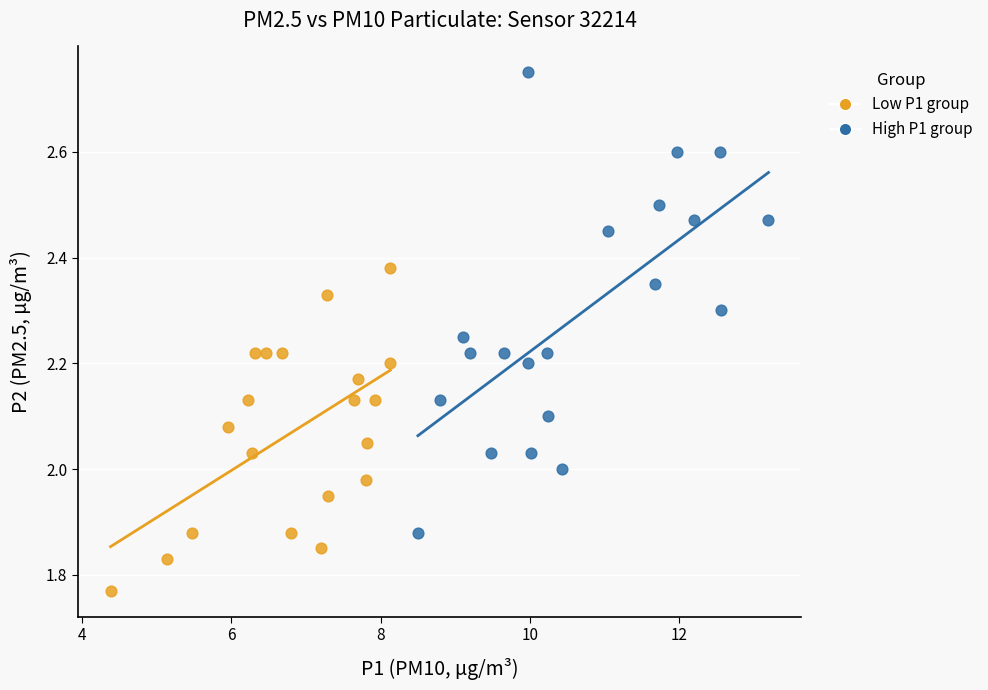

Which series reaches the minimum Y coordinate?

Low P1 group